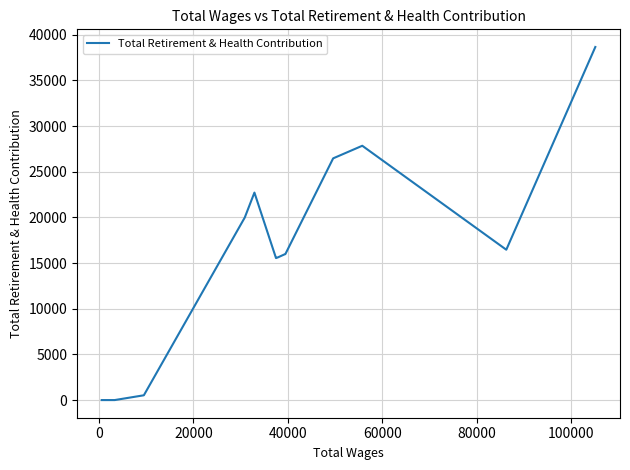

True or false: the data shows 8219 at 20000.

False